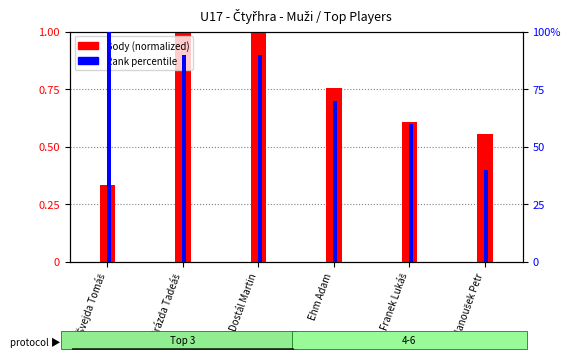

Between Ehm Adam and Dostál Martin, which is larger?

Dostál Martin